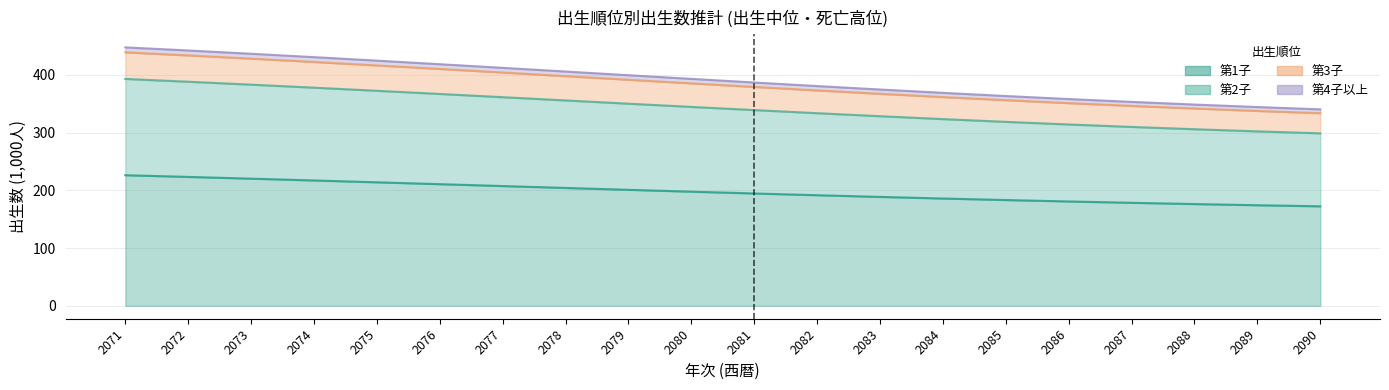

What are all the series names shown in the legend?

第1子, 第2子, 第3子, 第4子以上